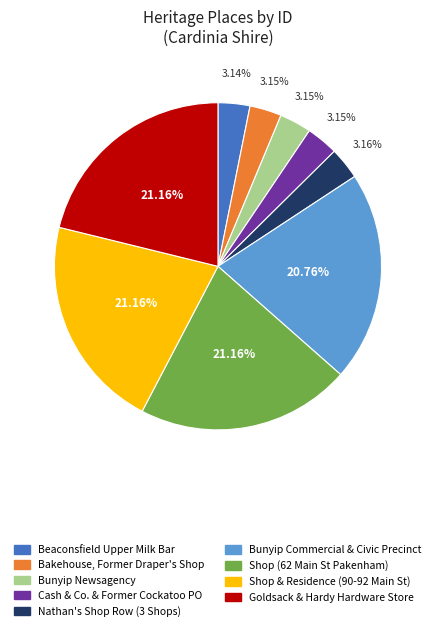

Is the sum of Shop & Residence (90-92 Main St) and Nathan's Shop Row (3 Shops) greater than half?

No